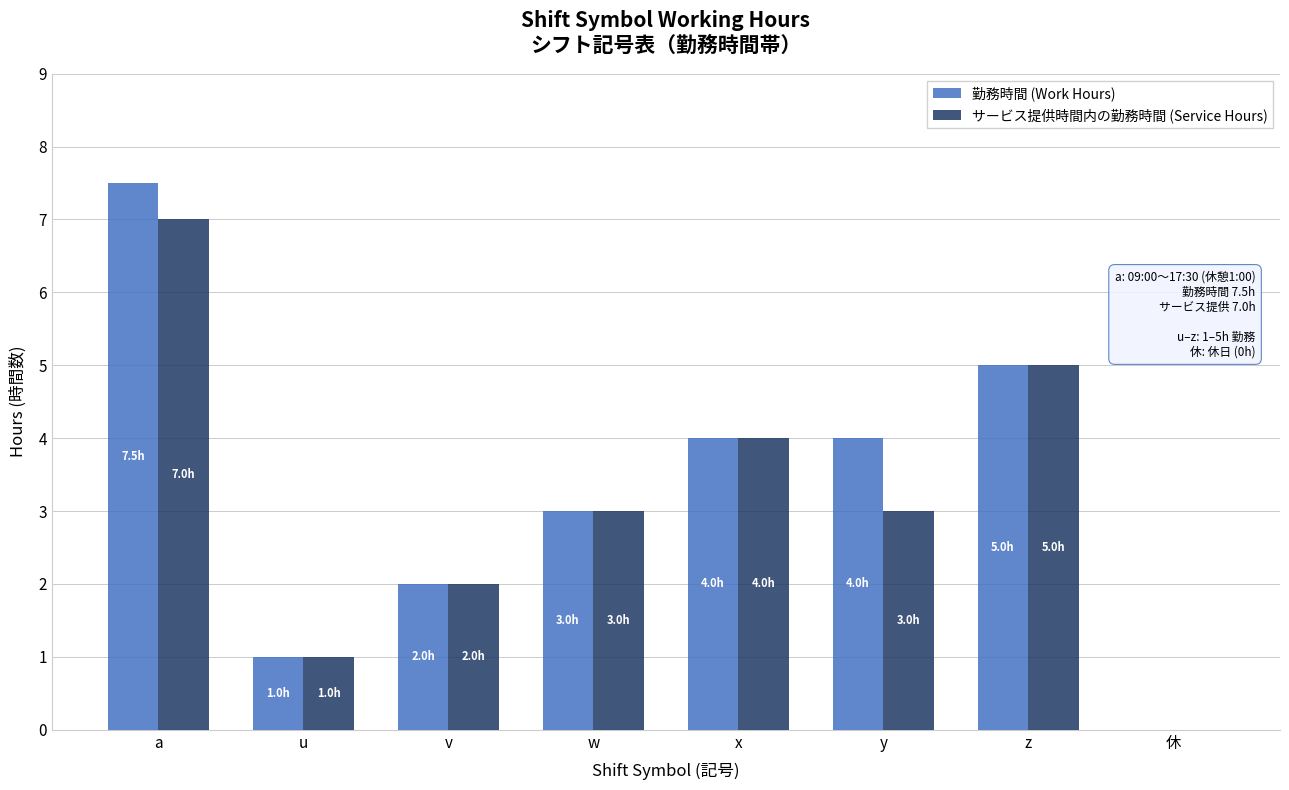

Reading right to left, extract all data points from this chart.

勤務時間 (Work Hours): 0.0	5.0	4.0	4.0	3.0	2.0	1.0	7.5
サービス提供時間内の勤務時間 (Service Hours): 0.0	5.0	3.0	4.0	3.0	2.0	1.0	7.0